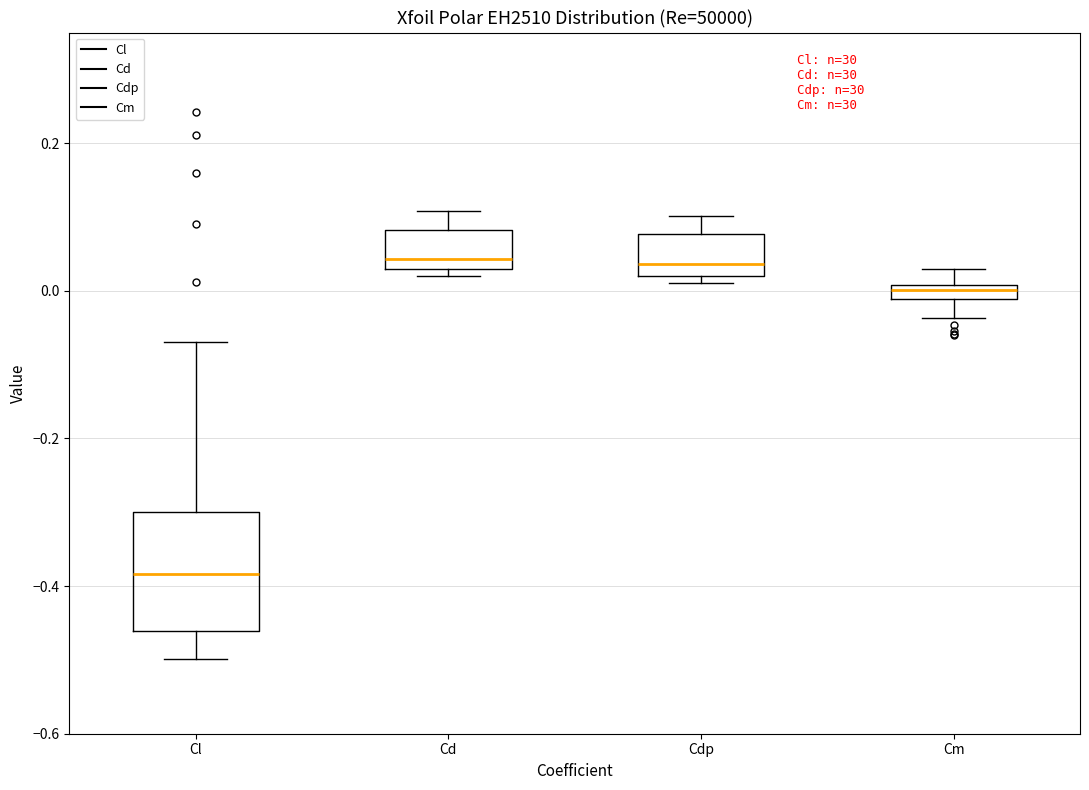

Where is the lower edge of the box for Cl on the y-axis? The values are not printed on the chart, so give them approximately, as read against the axis.

-0.46